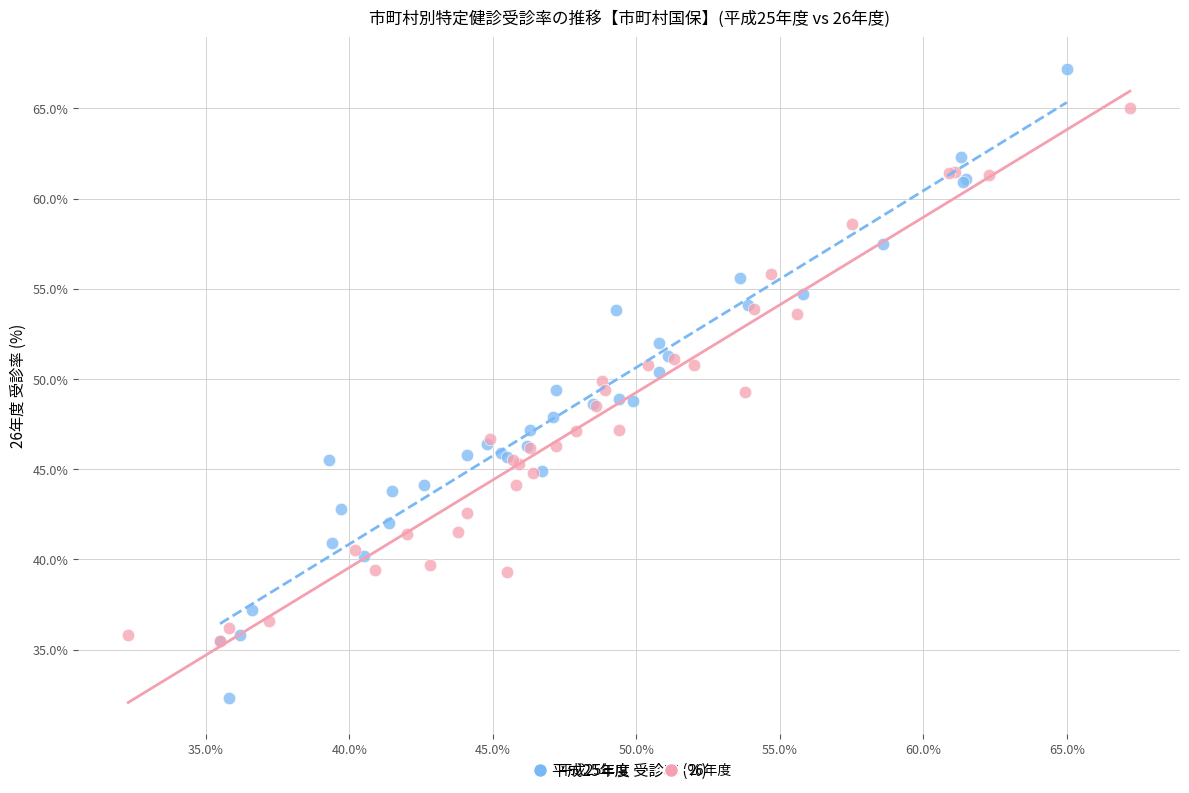

Which series reaches the minimum Y coordinate?

平成25年度